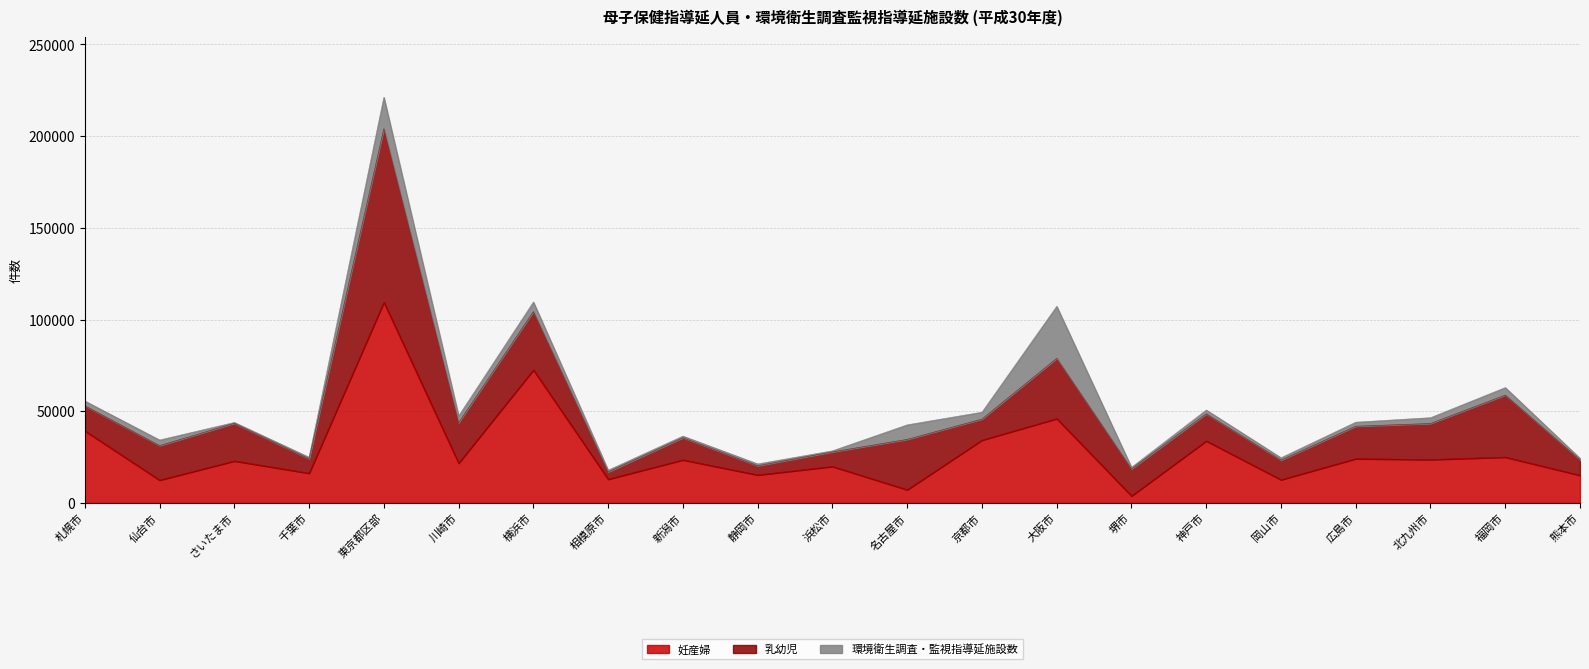

Which series has the widest spread of values?

妊産婦